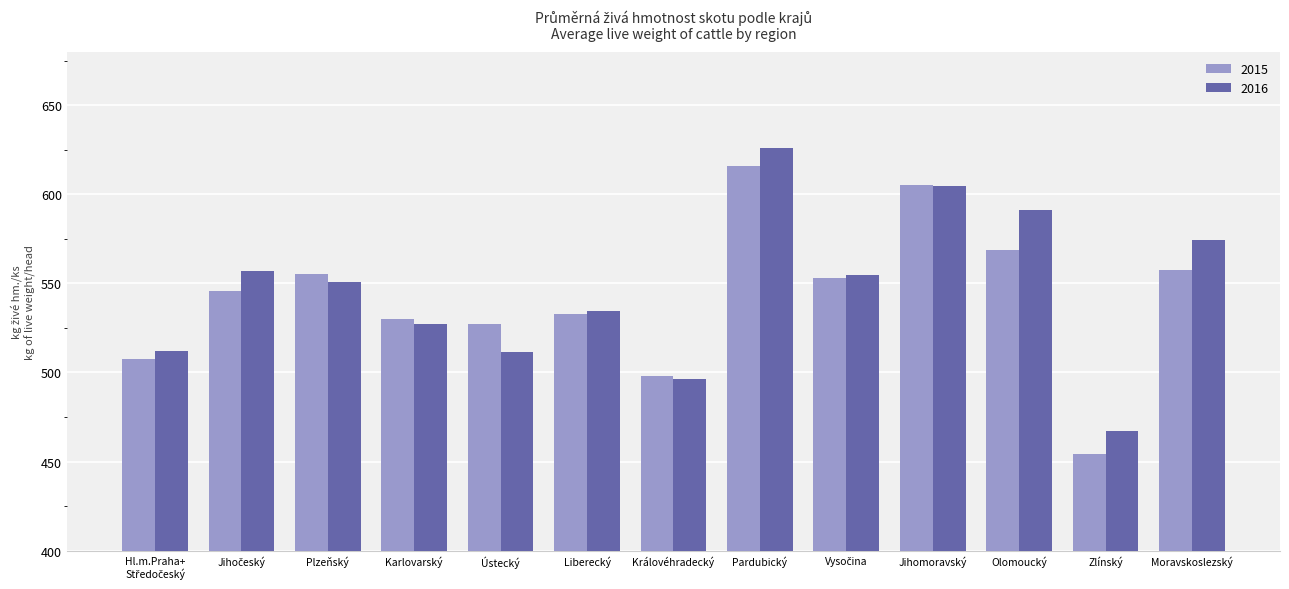

Rank the series by their average value, from highest to lowest.

2016, 2015